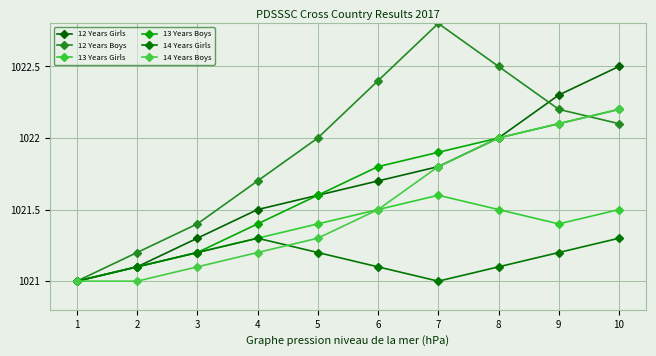

Which category has the highest value in the 12 Years Boys series?

7